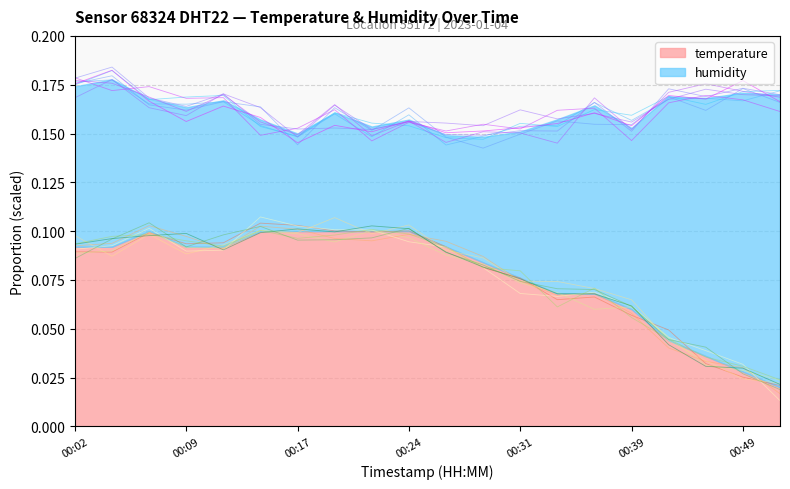

What is the sum of the values at 00:51 and 00:07?

0.1